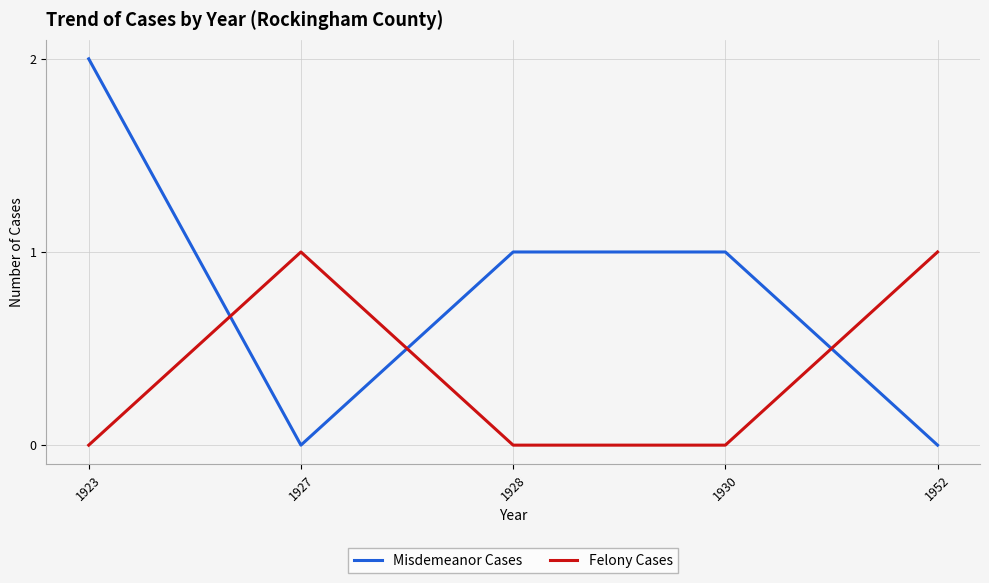

How many times do Misdemeanor Cases and Felony Cases cross each other?

3